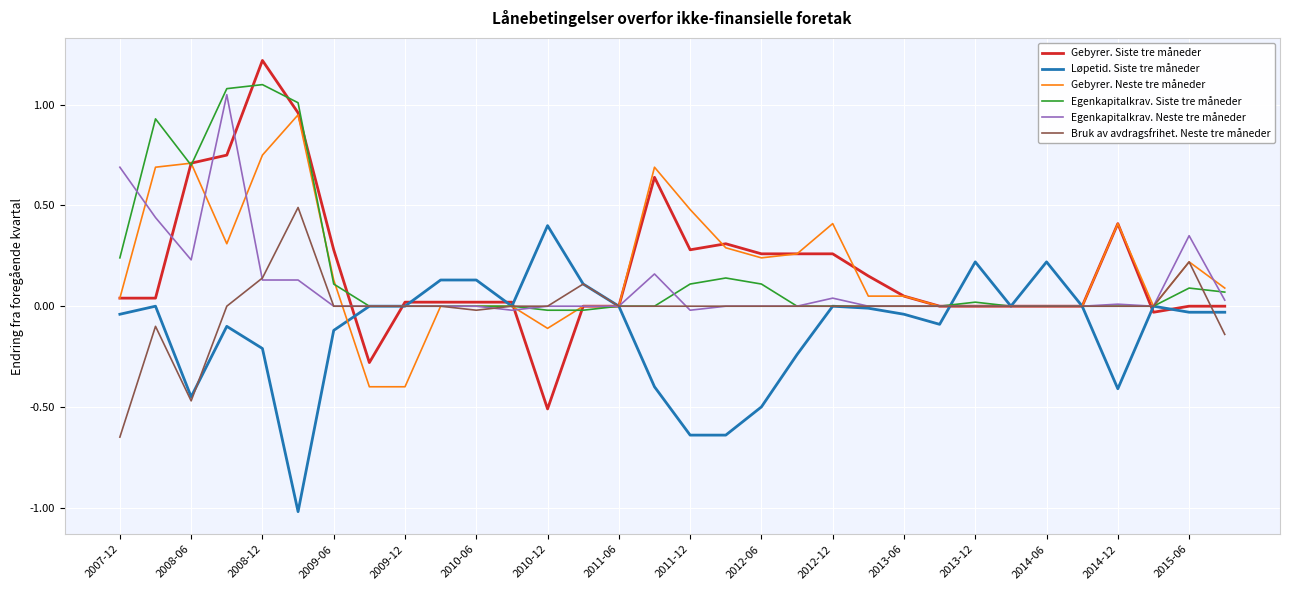

What is the greatest value displayed?

1.2